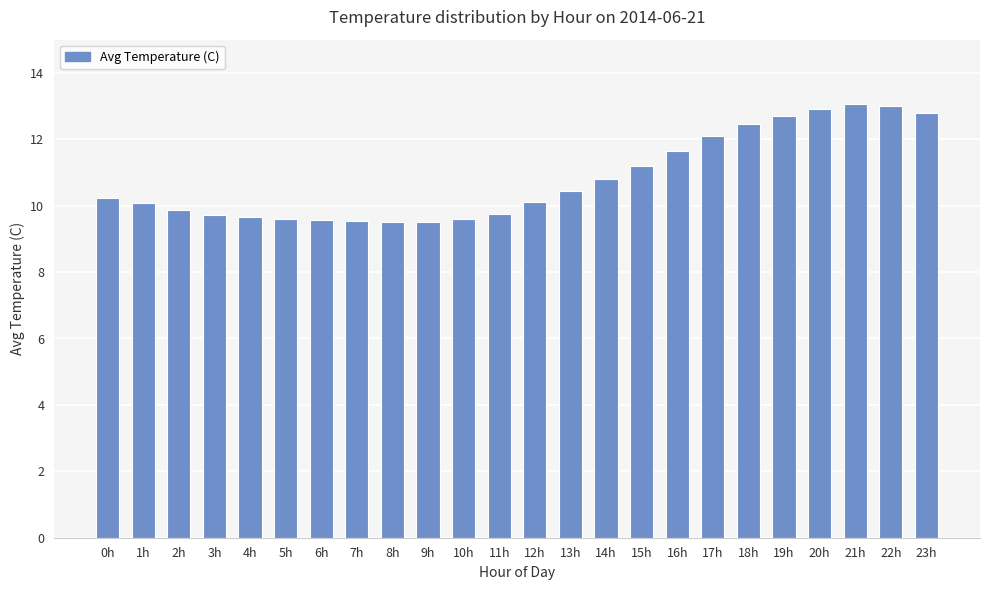

What is the change in value from 1h to 10h?

-0.5